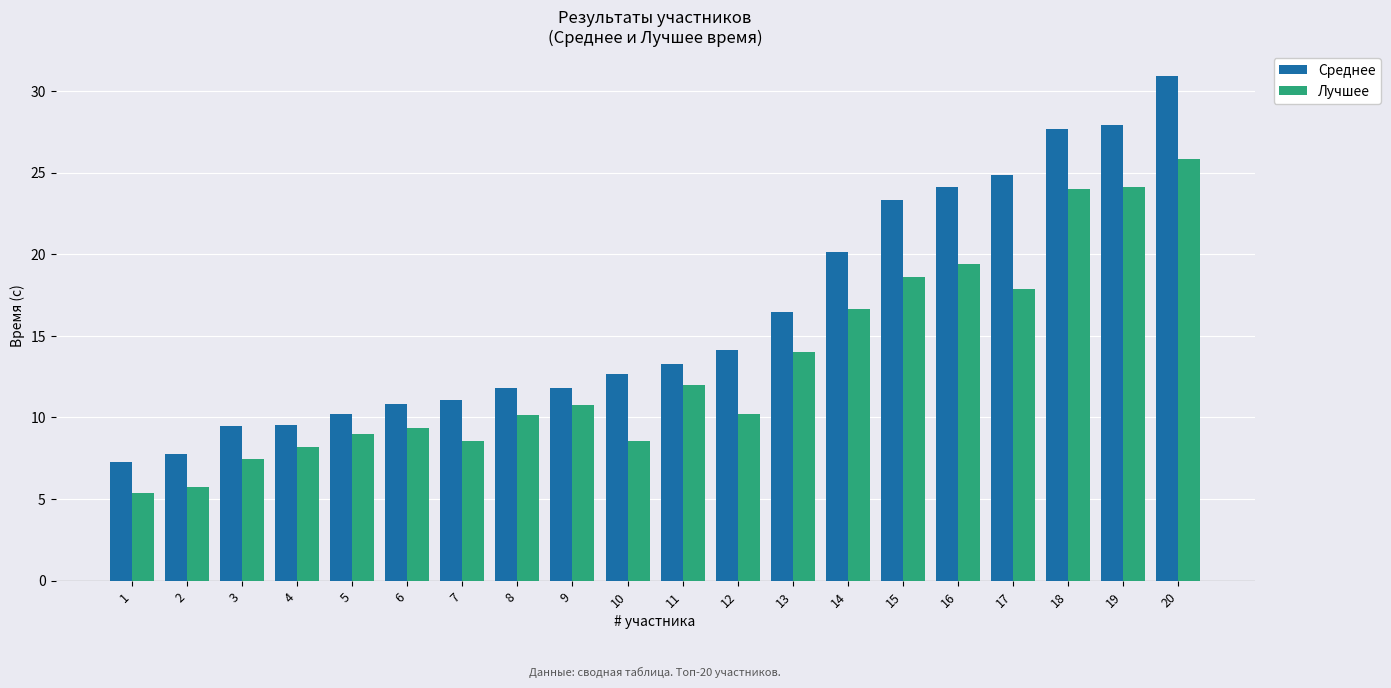

List the series in order of their overall mean, highest first.

Среднее, Лучшее